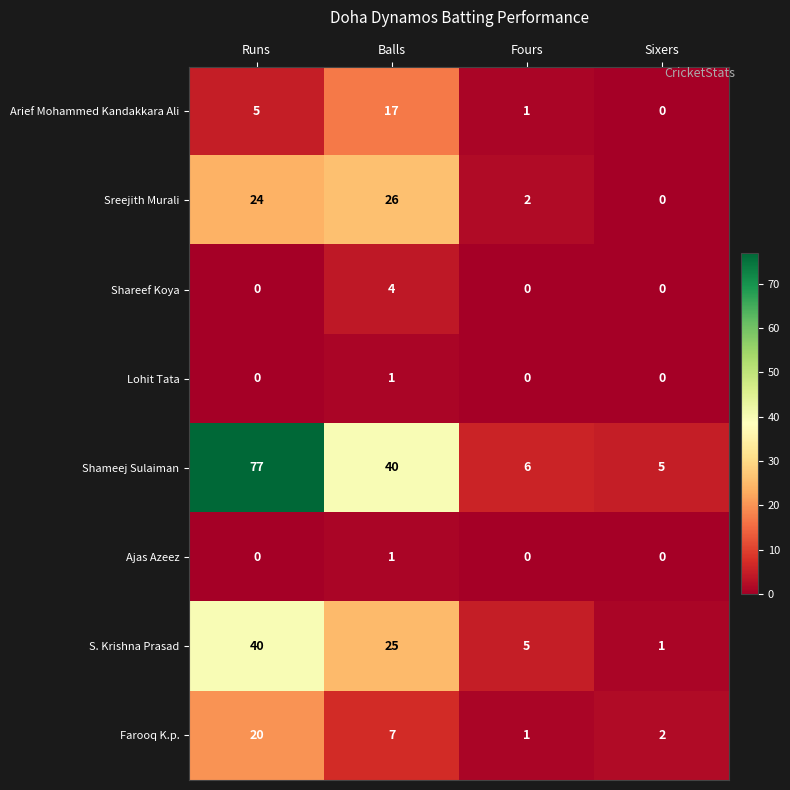

Where does the Farooq K.p. series first go above 7?

Runs